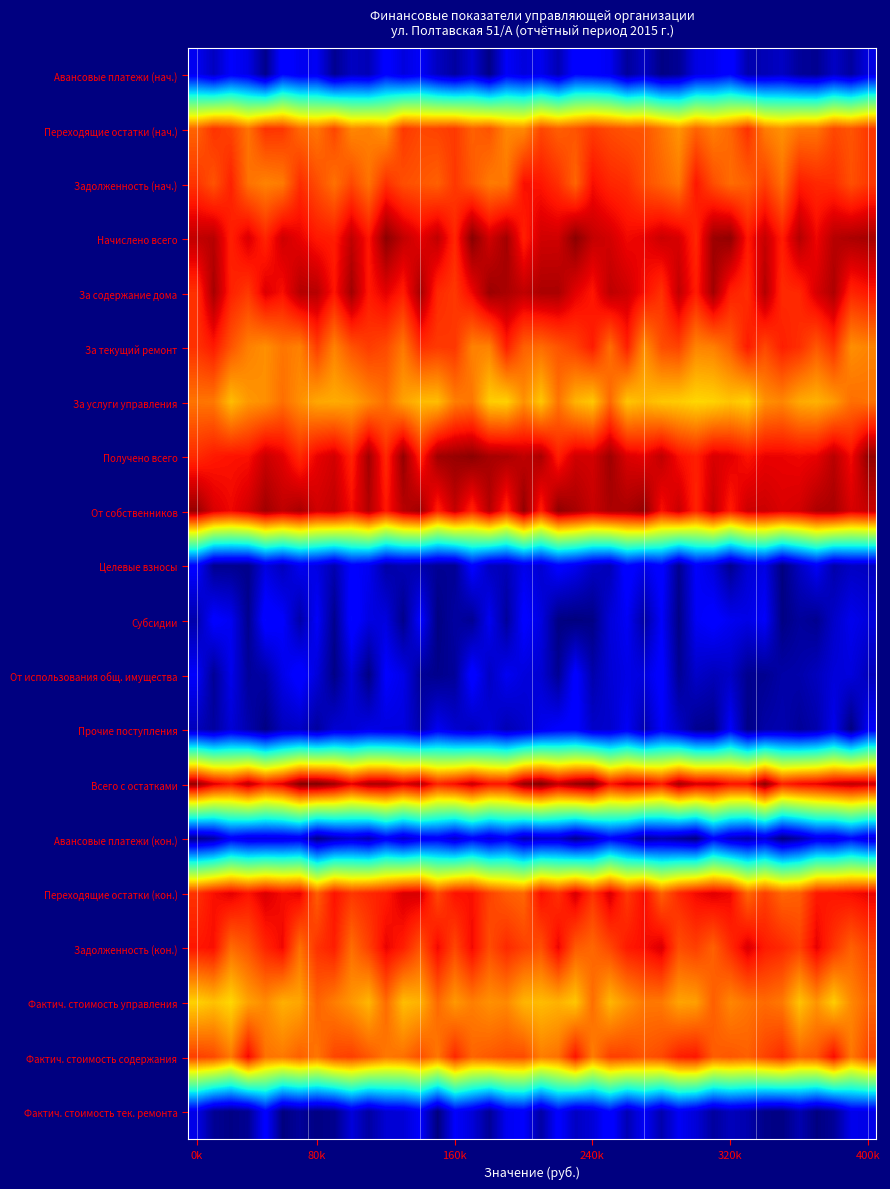

At which category is the sum across all series the highest?

24